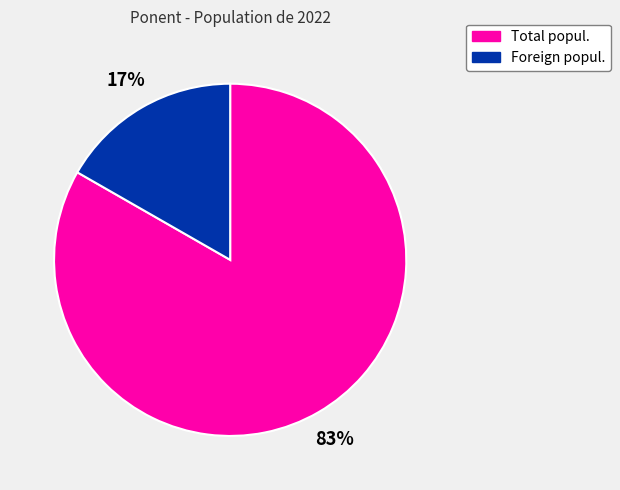

Is there a majority slice in this chart?

Yes